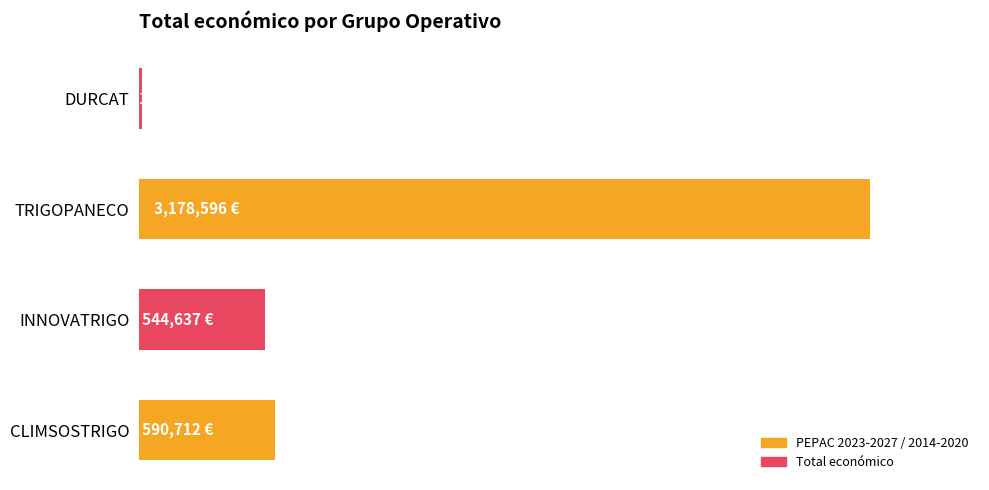

What is the average value?

1081111